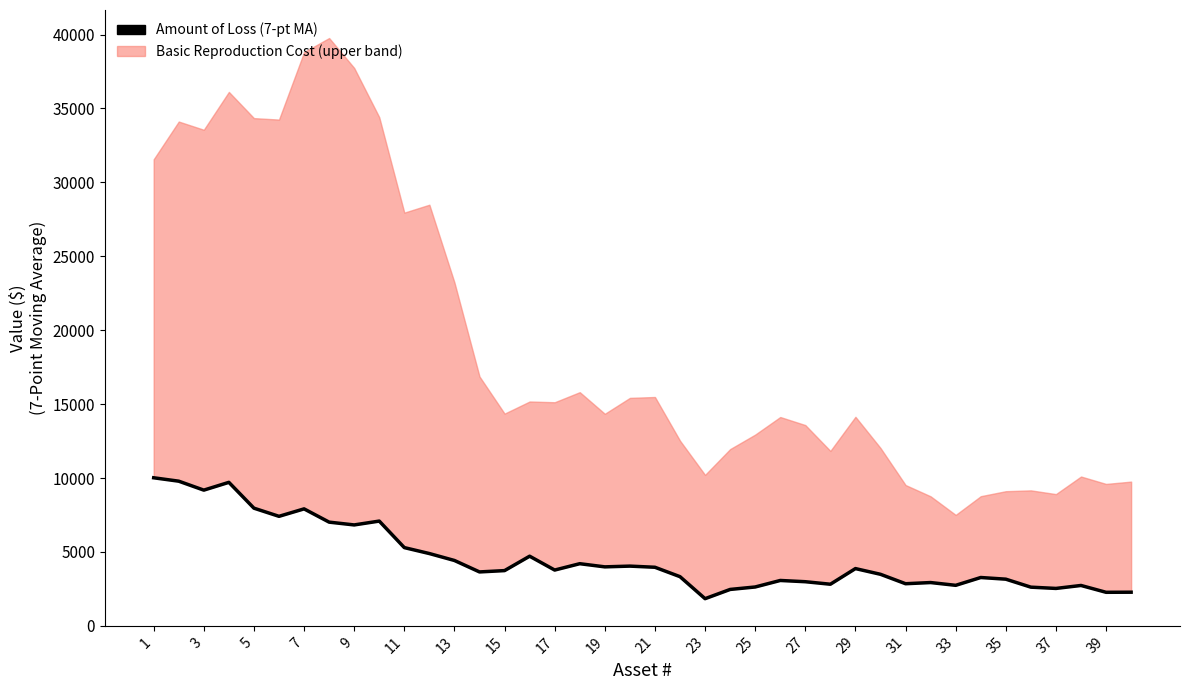

The value at 35 is 3158.1. True or false?

True